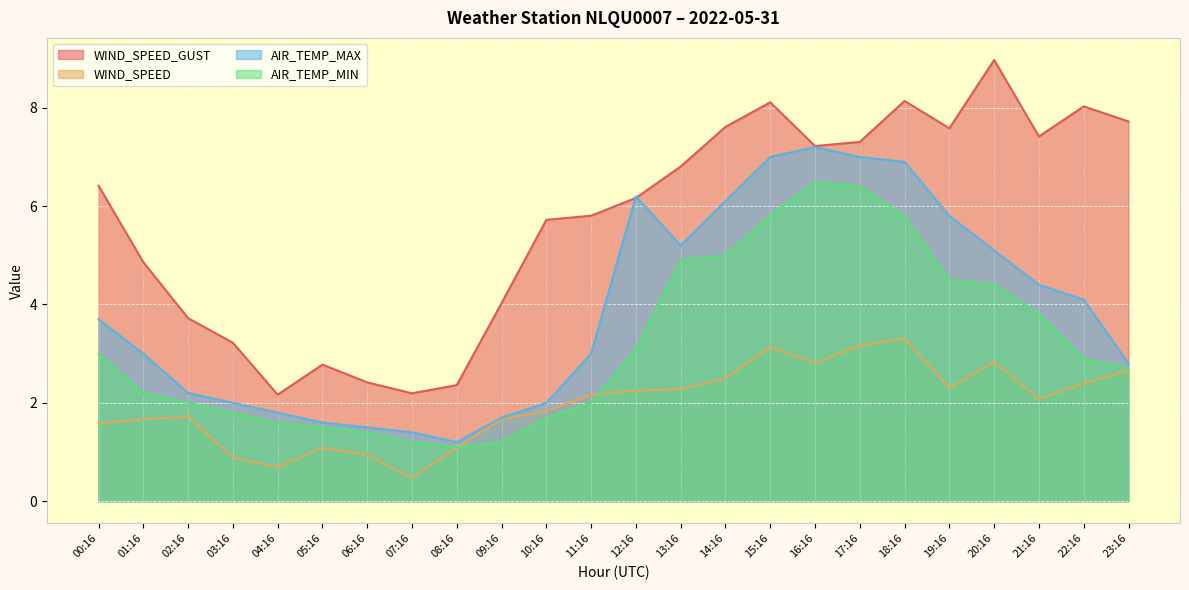

What is the sum of all WIND_SPEED_GUST values?

136.8